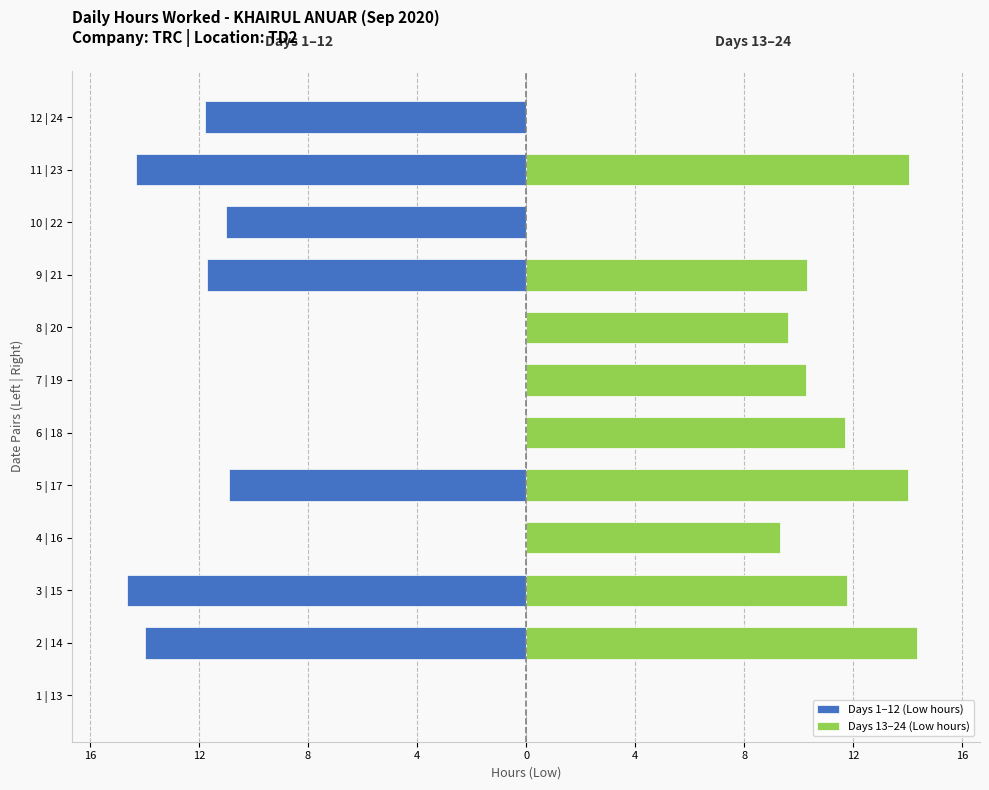

What is the label of the 2nd bar from the right?

11 | 23